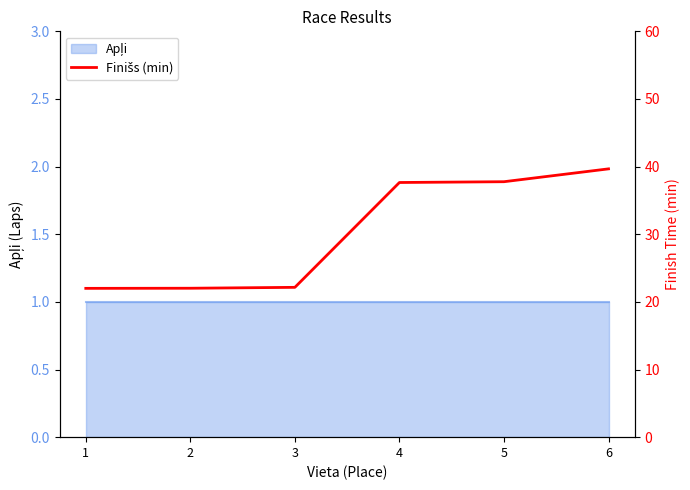

True or false: there are more than 1 points higher than both neighbors.

False